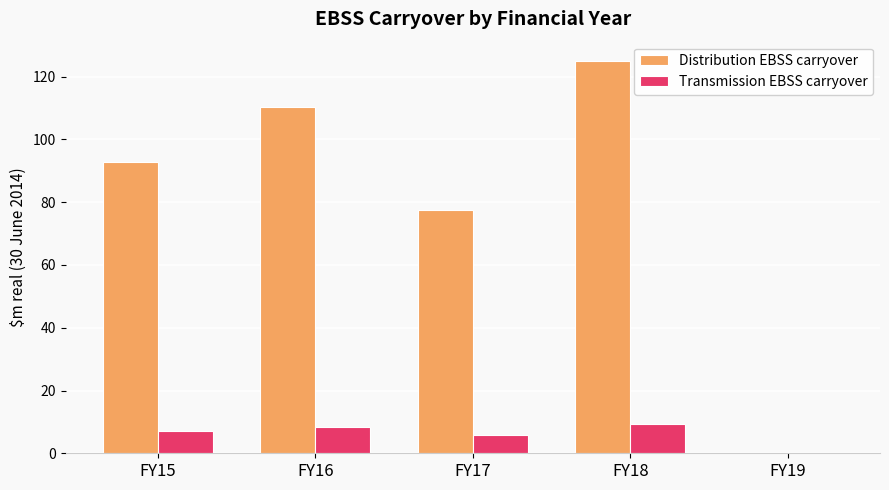

Which category has the highest value across all series?

FY18